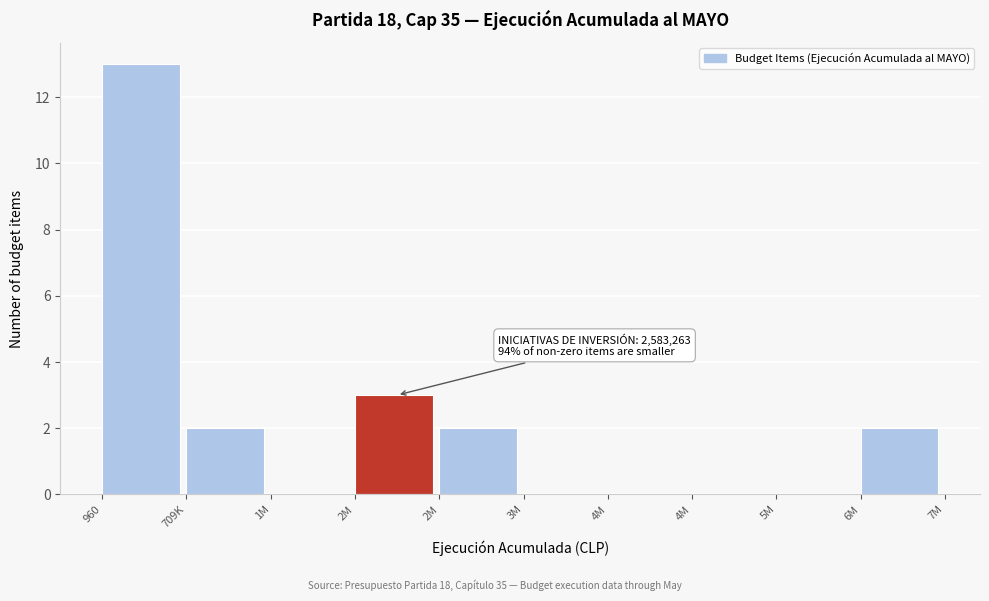

How many categories are shown in the chart?

10